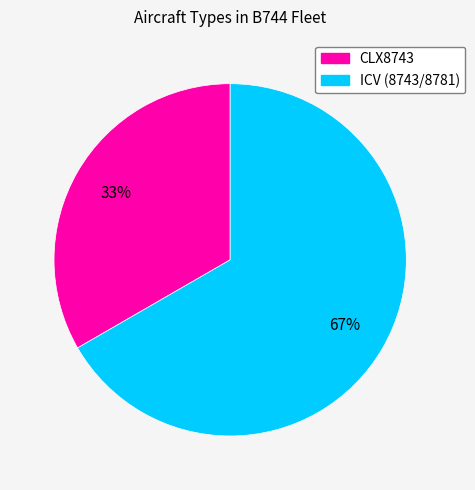

Is there a majority slice in this chart?

Yes